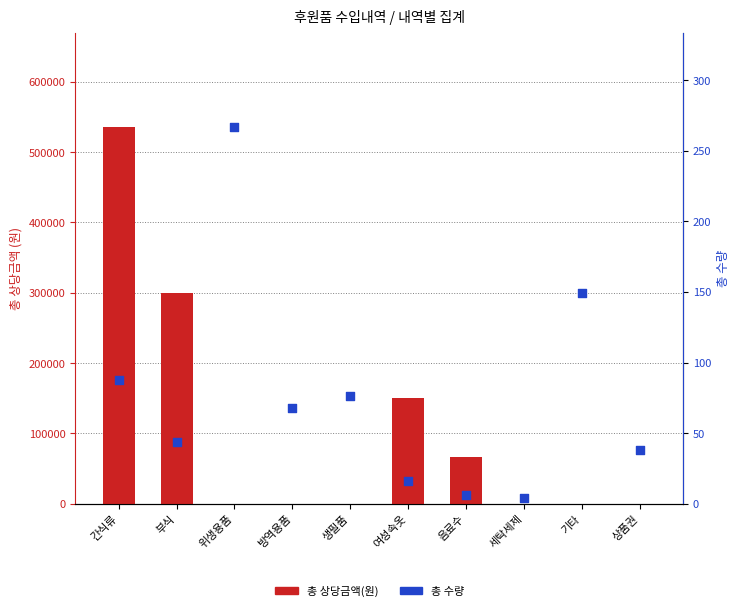

What is the total value across all series at 간식류?

536080